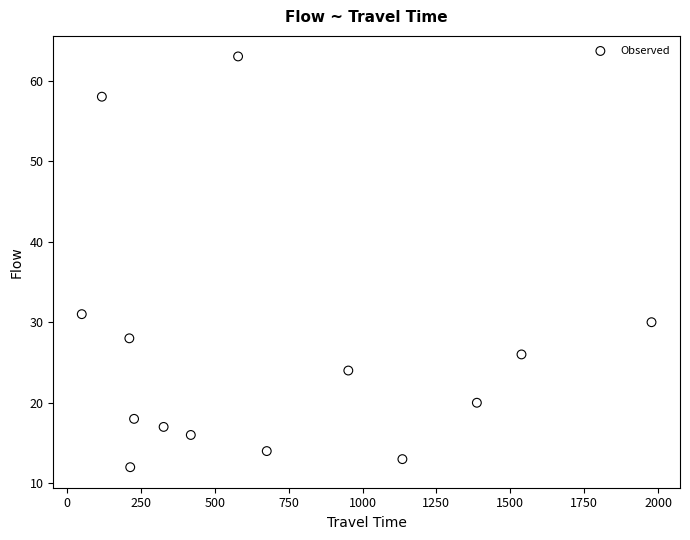

What is the range of Y values (max minus min)?

51